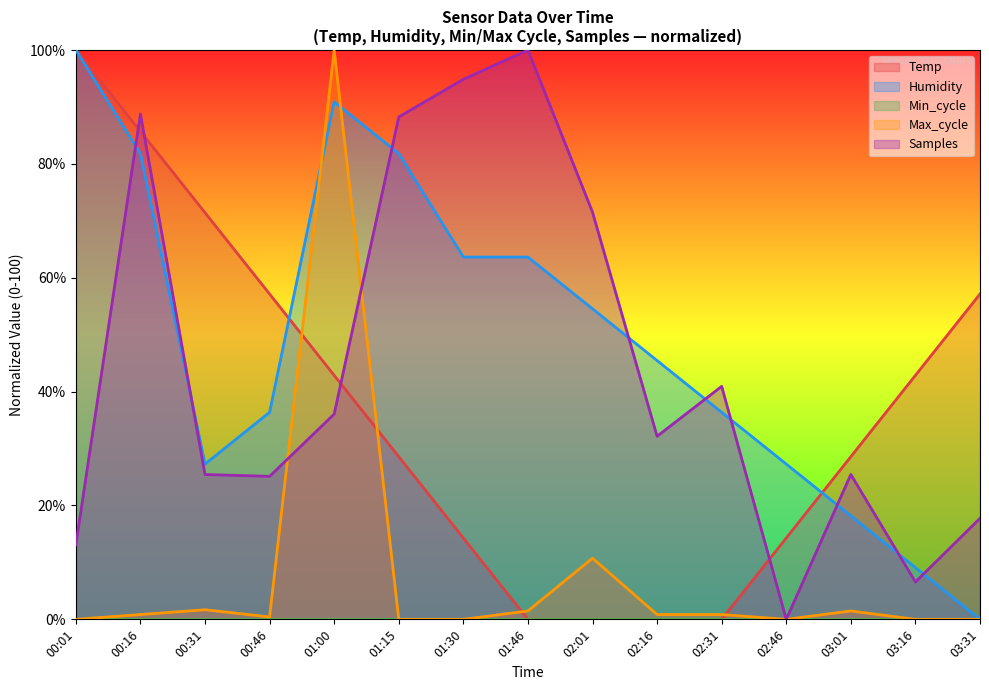

How many values in the Samples series are below 32?

7